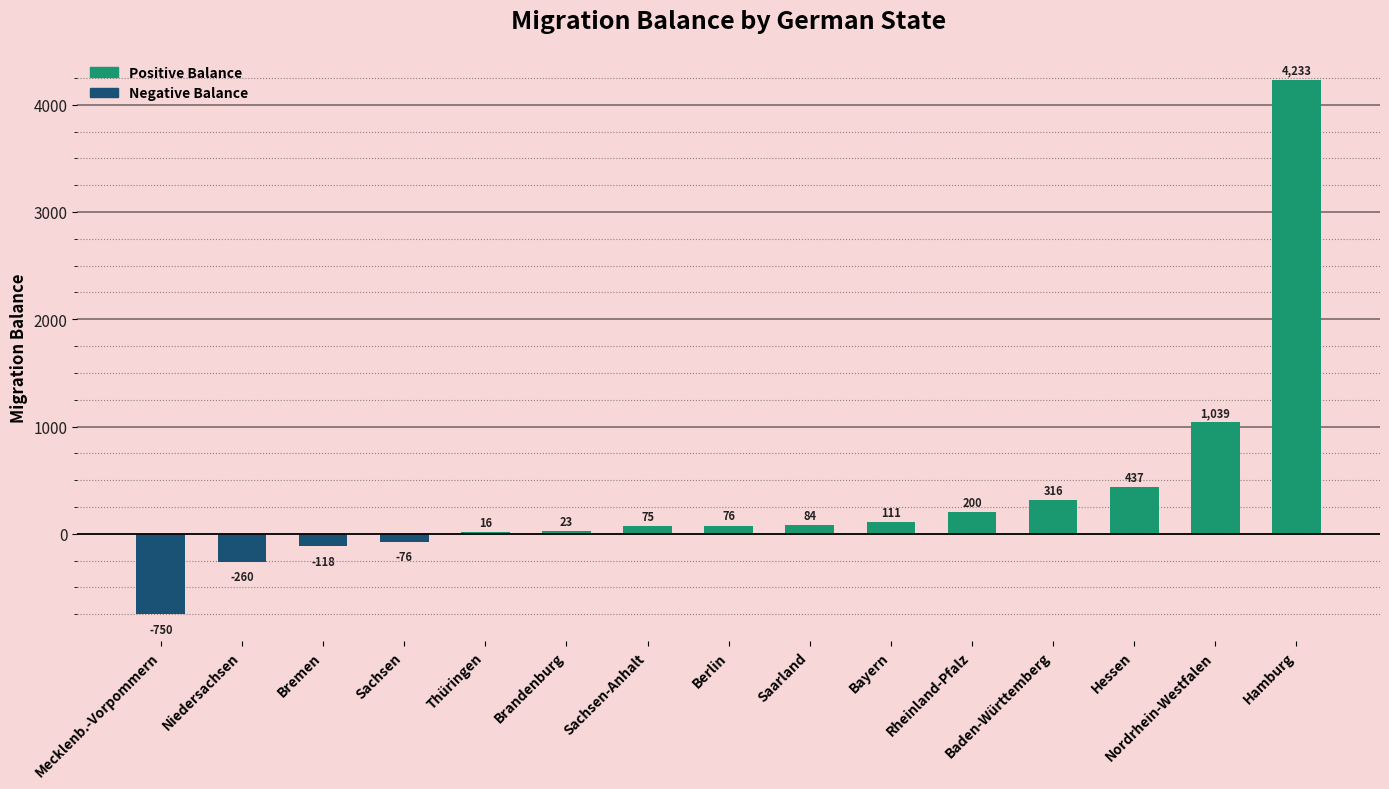

Does the chart contain stacked bars?

No